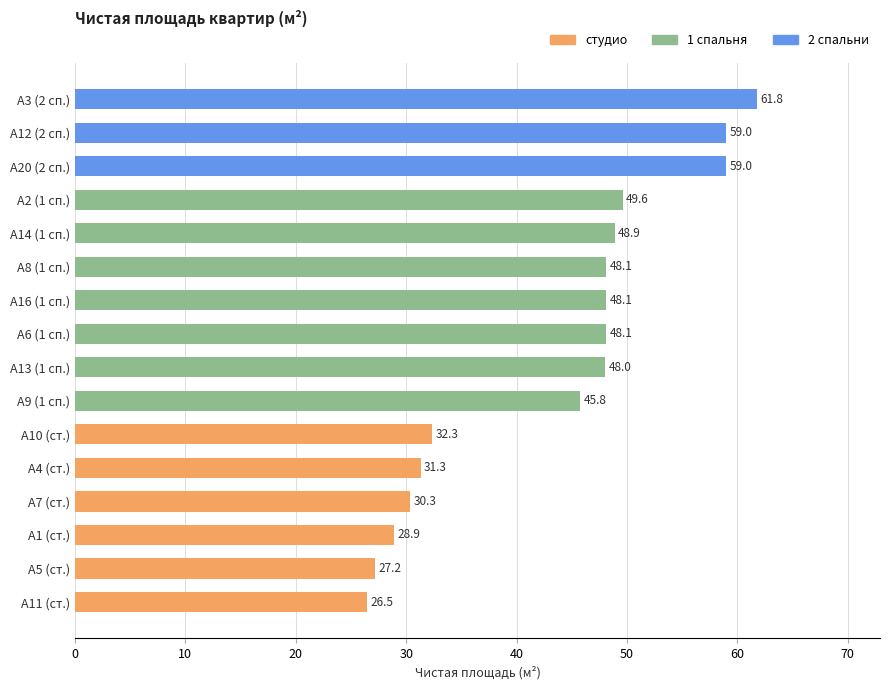

Reading bottom to top, transcribe all the data shown in this chart.

А11 (ст.)=26.5	А5 (ст.)=27.2	А1 (ст.)=28.9	А7 (ст.)=30.3	А4 (ст.)=31.3	А10 (ст.)=32.3	А9 (1 сп.)=45.8	А13 (1 сп.)=48.0	А6 (1 сп.)=48.1	А16 (1 сп.)=48.1	А8 (1 сп.)=48.1	А14 (1 сп.)=48.9	А2 (1 сп.)=49.6	А20 (2 сп.)=59.0	А12 (2 сп.)=59.0	А3 (2 сп.)=61.8